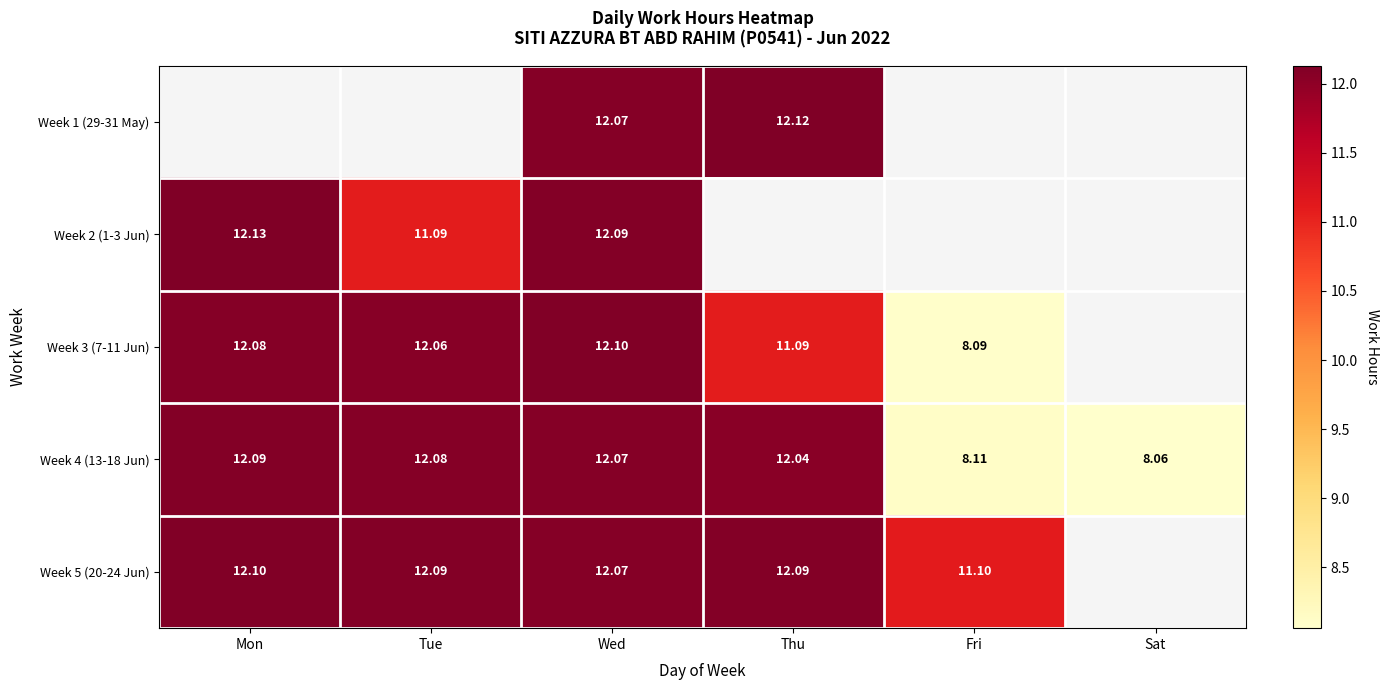

How many data points in Week 3 (7-11 Jun) are above 12?

3